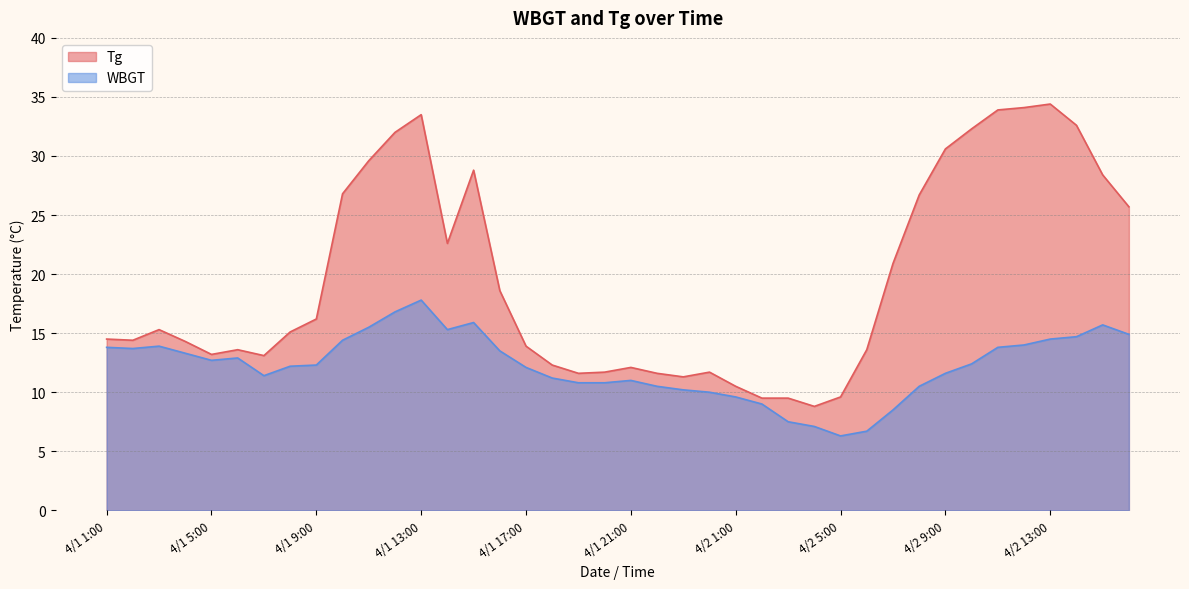

At which category is the sum across all series the highest?

4/1 13:00